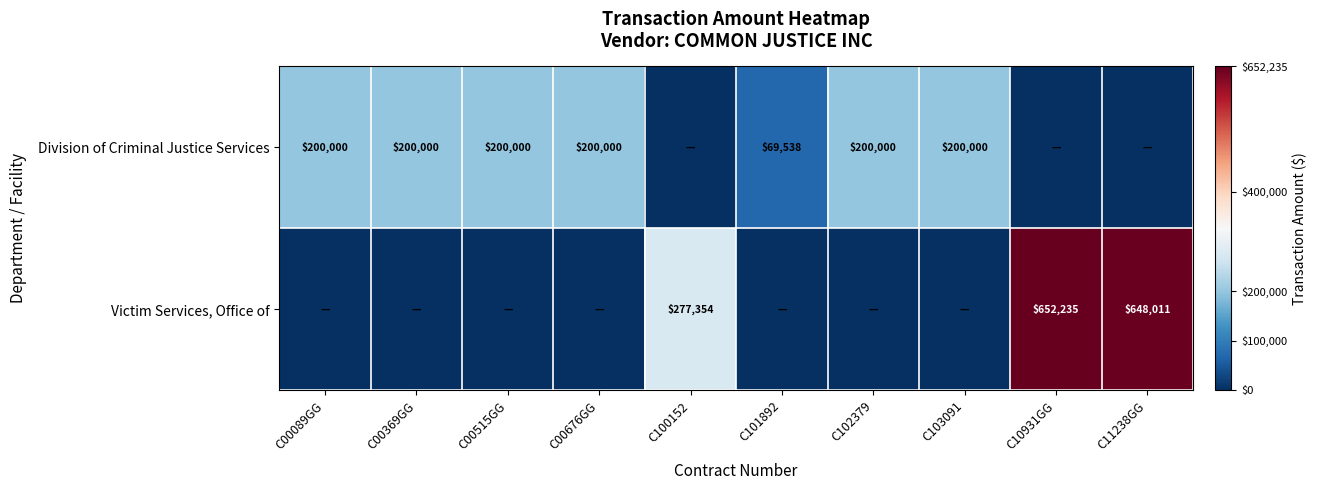

Is the value of Victim Services, Office of at C10931GG greater than the value of Division of Criminal Justice Services at C00676GG?

Yes